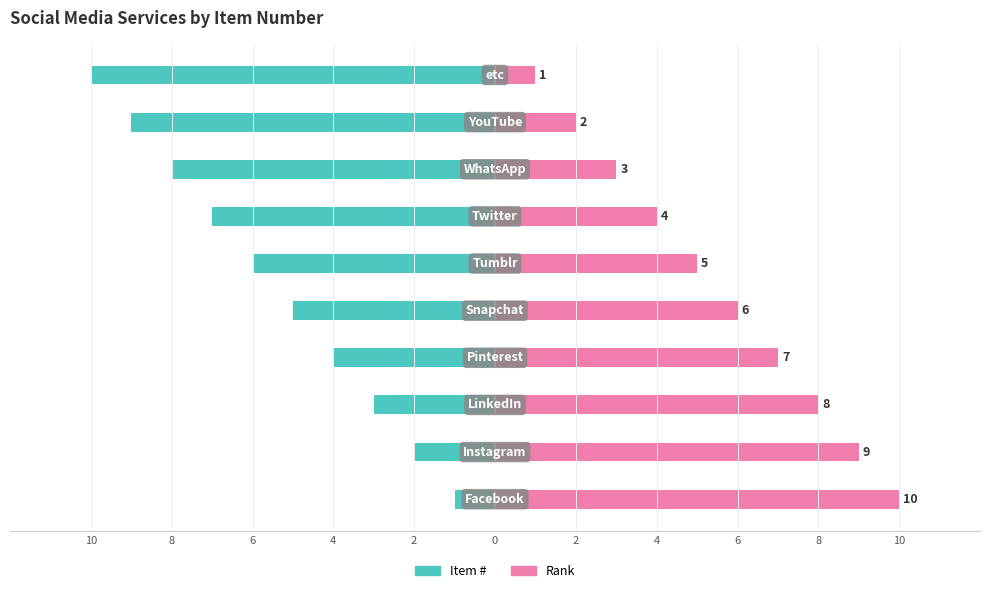

Which has a higher value, 2 or 8?

8